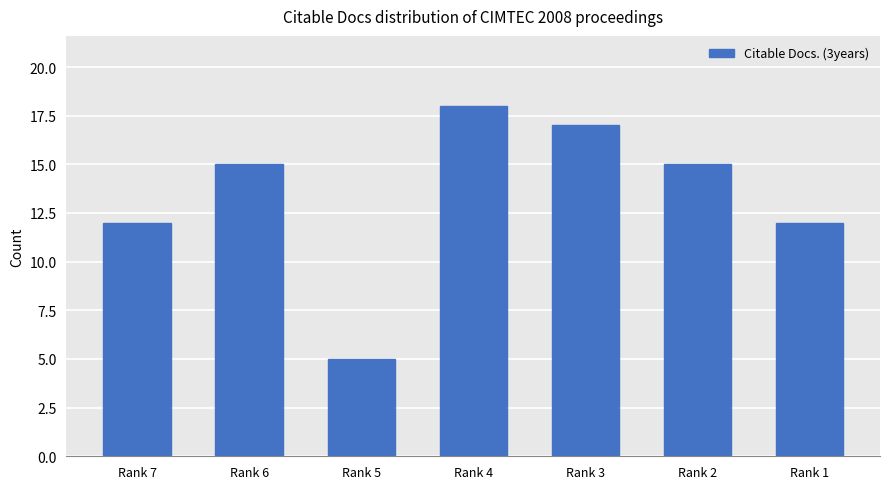

Are the bars horizontal?

No